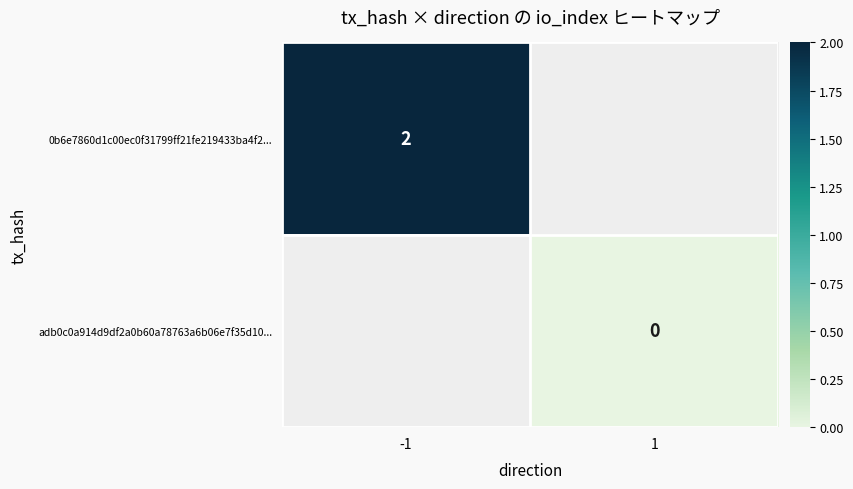

The 0b6e7860d1c00ec0f31799ff21fe219433ba4f2... series shows 3 at -1. True or false?

False